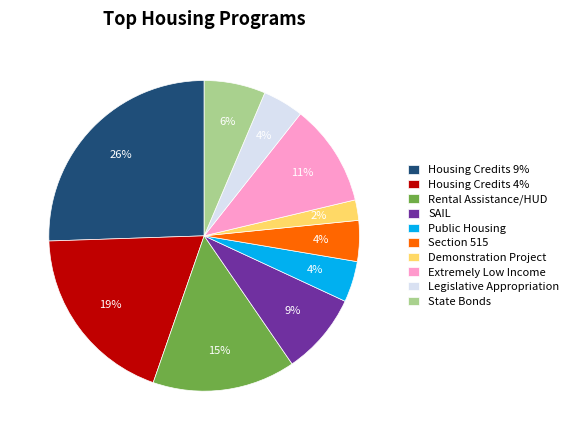

How many segments does this pie chart have?

10